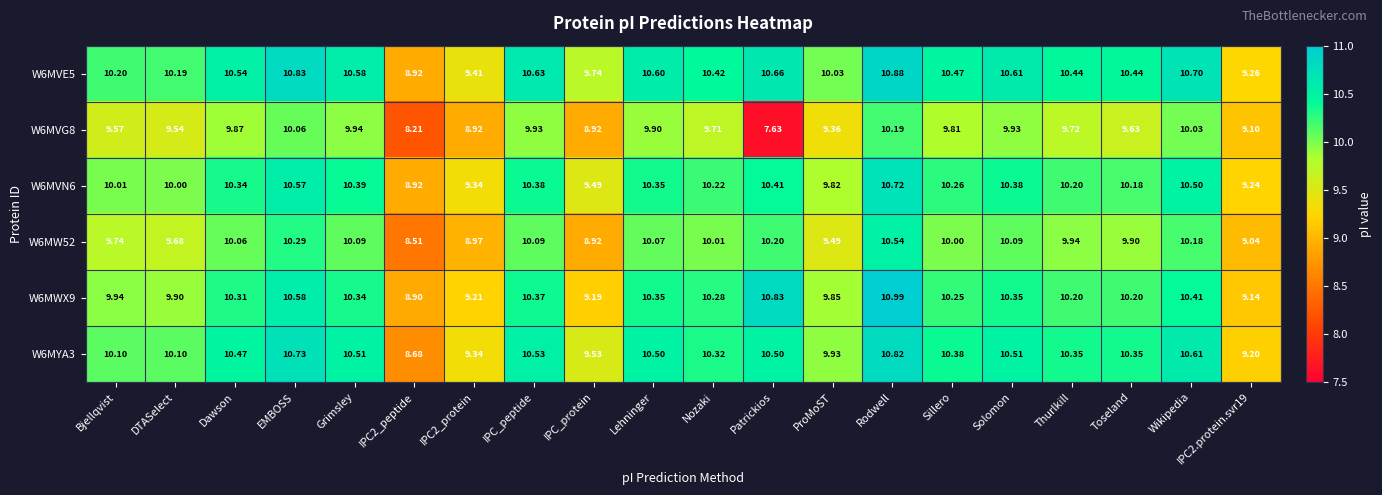

At which category is the sum across all series the highest?

Rodwell